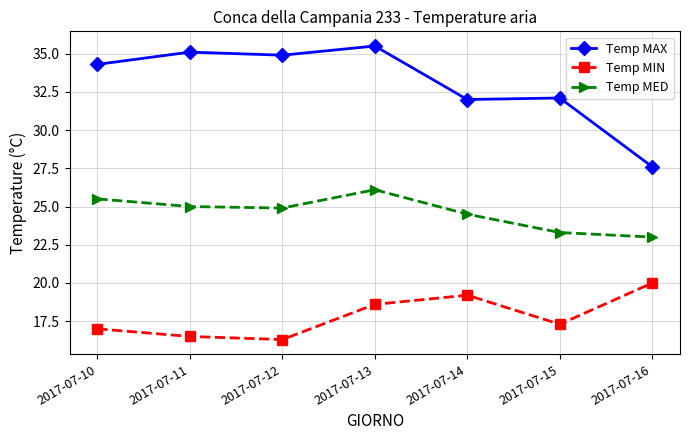

What are all the series names shown in the legend?

Temp MAX, Temp MIN, Temp MED